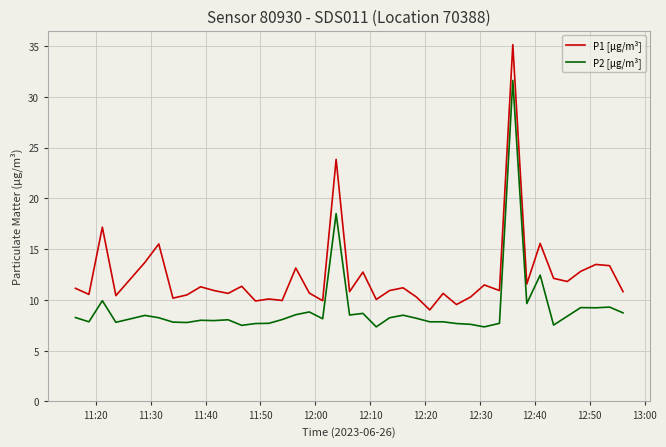

At how many categories does at least one series exceed 22?

2